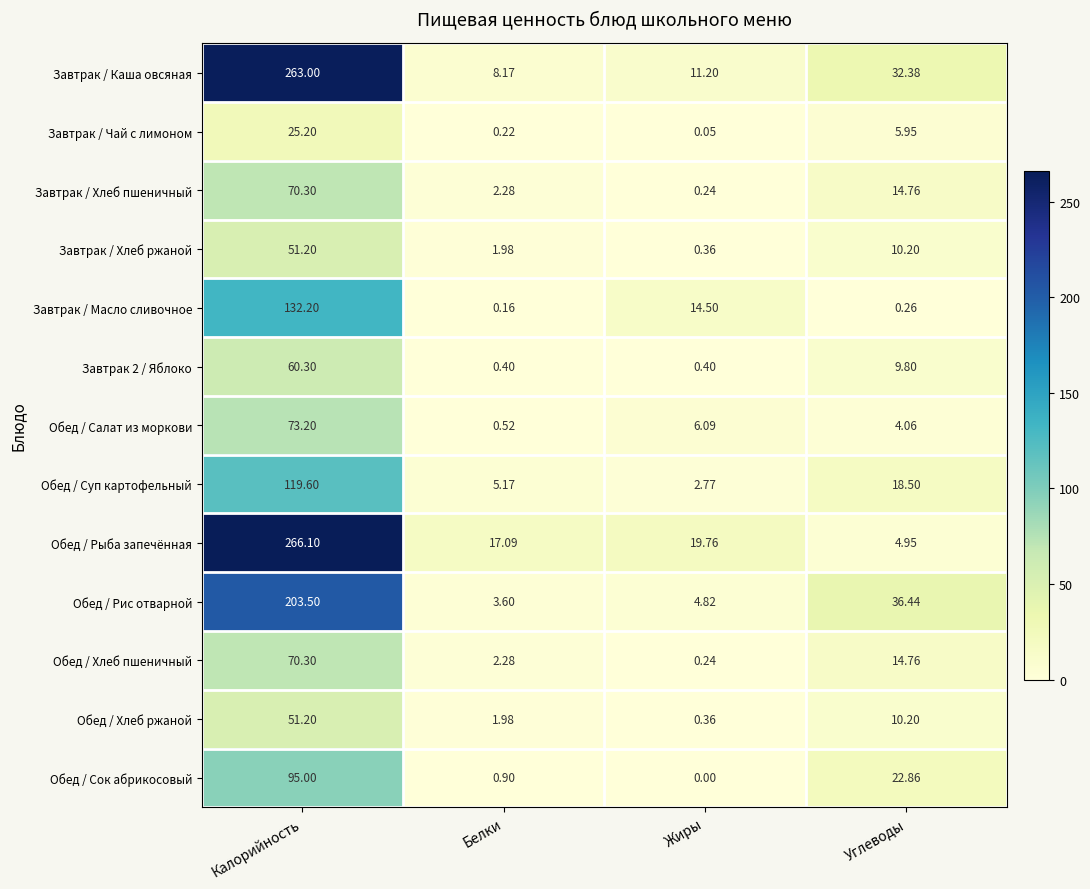

Where does the Обед / Хлеб ржаной series first go above 10?

Калорийность